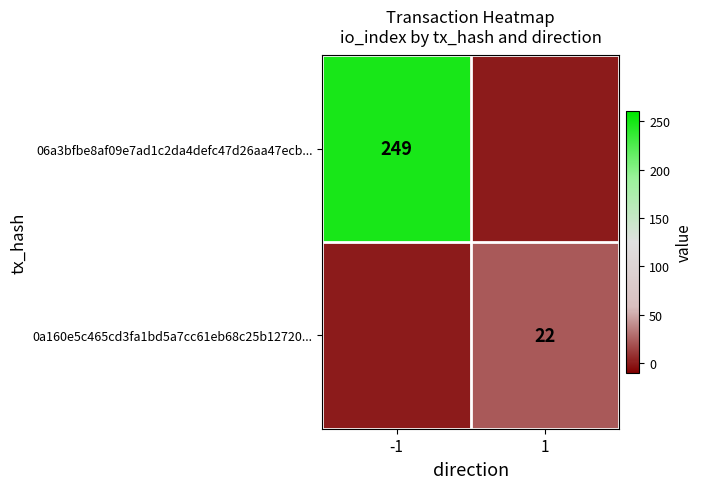

Is the value of 06a3bfbe8af09e7ad1c2da4defc47d26aa47ecb... at -1 greater than the value of 0a160e5c465cd3fa1bd5a7cc61eb68c25b12720... at 1?

Yes